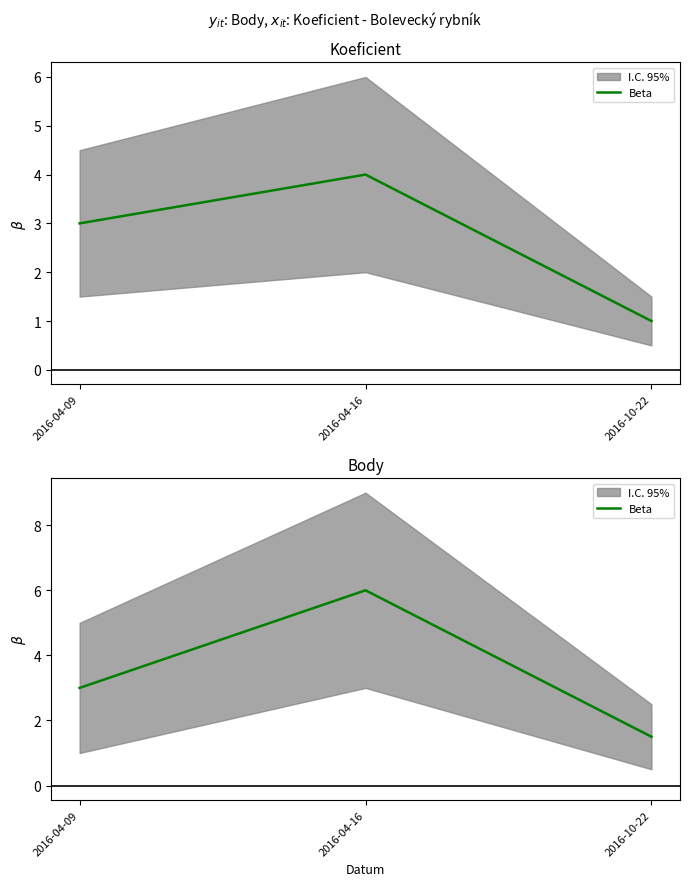

List the labels in order of value, largest first.

2016-04-16, 2016-04-09, 2016-10-22